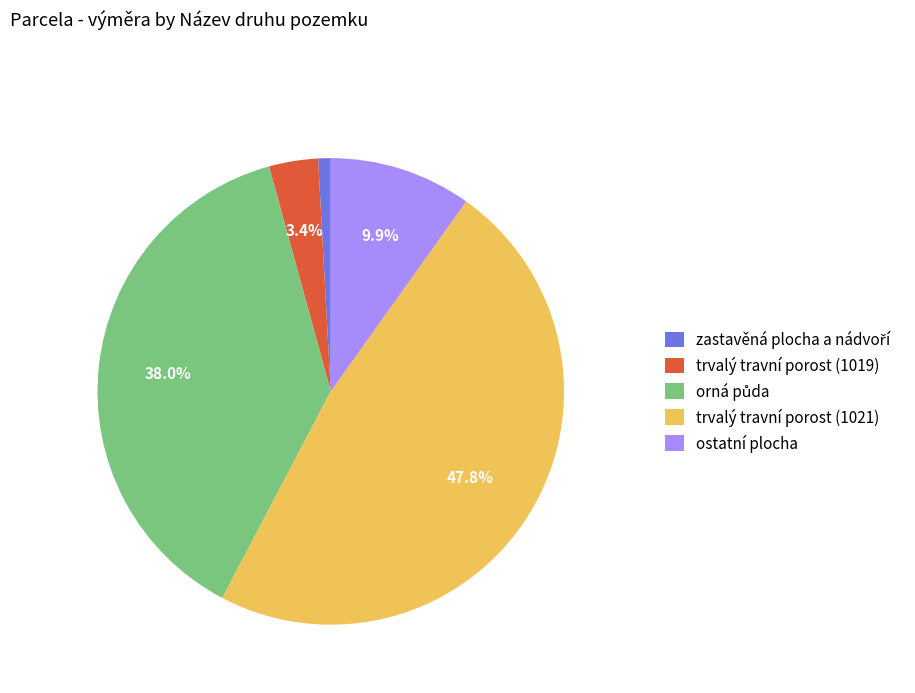

What is the largest slice in the pie chart?

trvalý travní porost (1021)